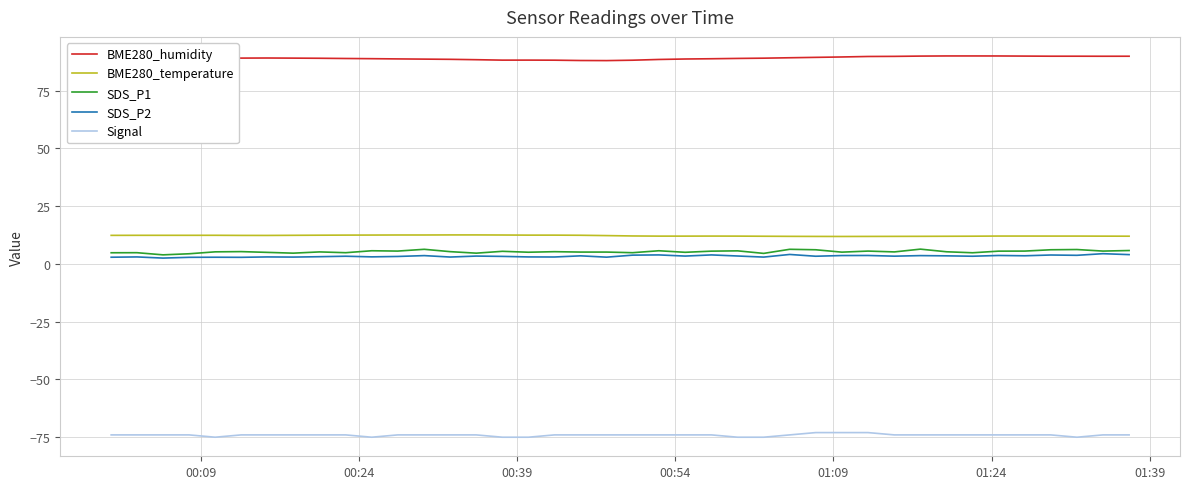

What is the difference between the second highest and second lowest values in the BME280_humidity series?

2.0